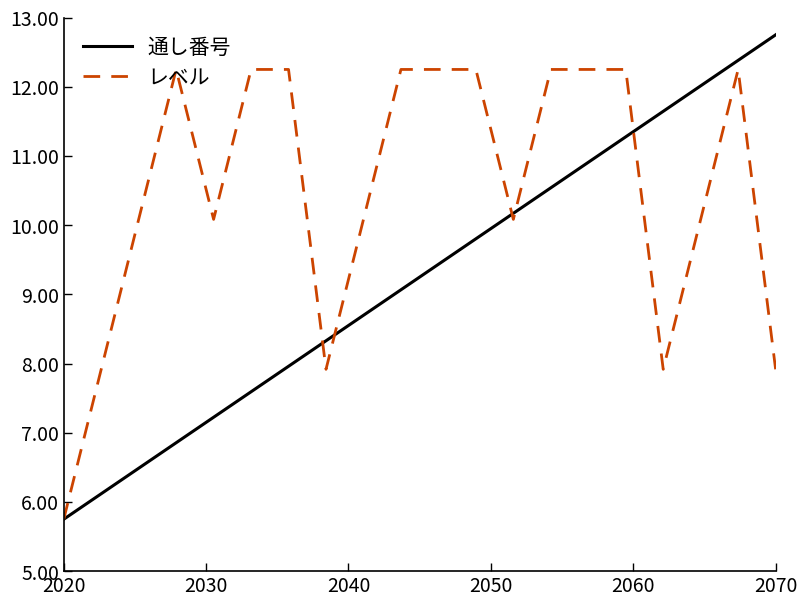

What is the lowest value of the レベル series?

5.8